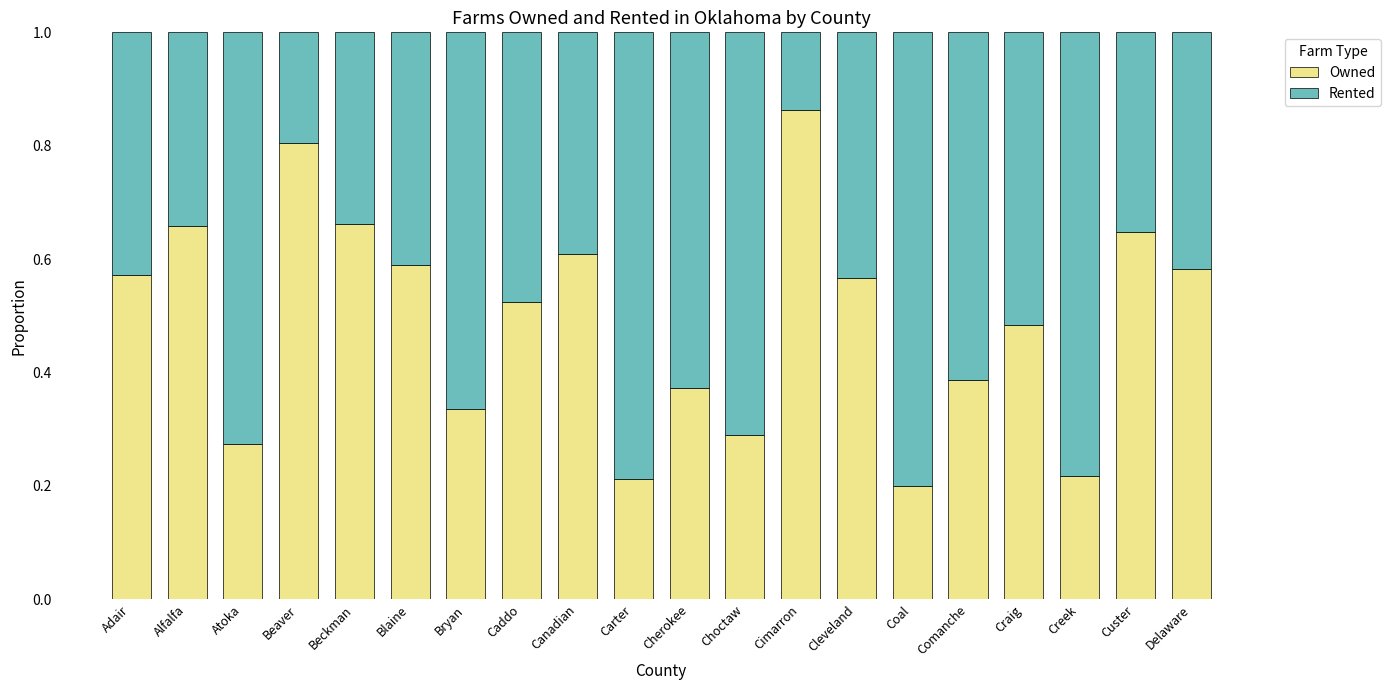

What is the total value across all series at Canadian?

1.0